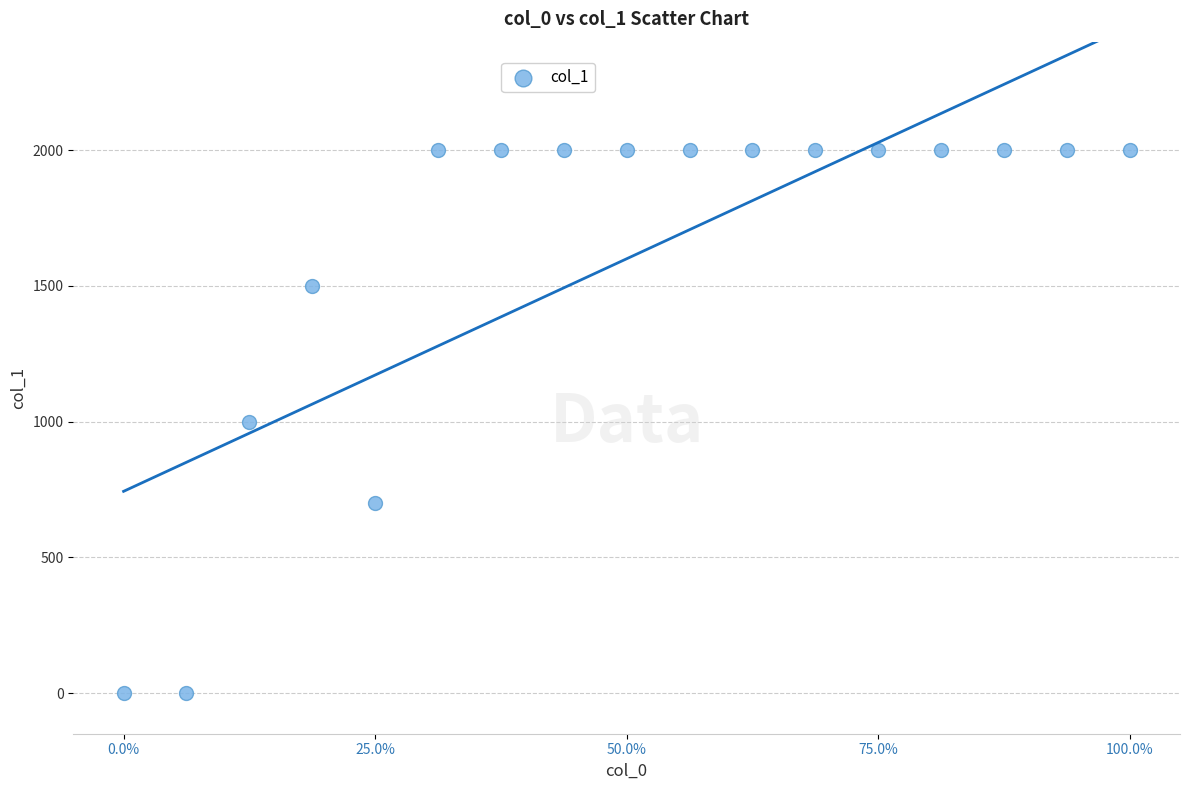

What is the range of Y values (max minus min)?

2000